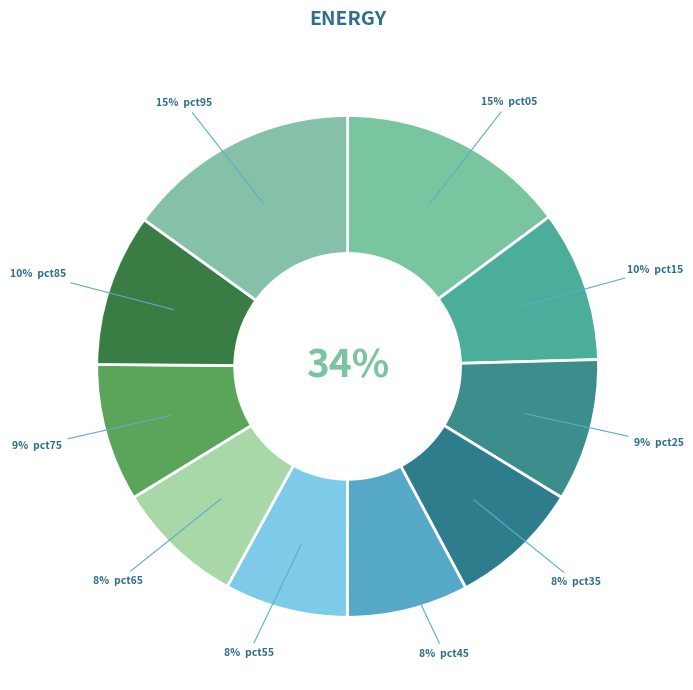

Rank the categories by value from highest to lowest.

pct95, pct05, pct85, pct15, pct25, pct75, pct35, pct65, pct55, pct45